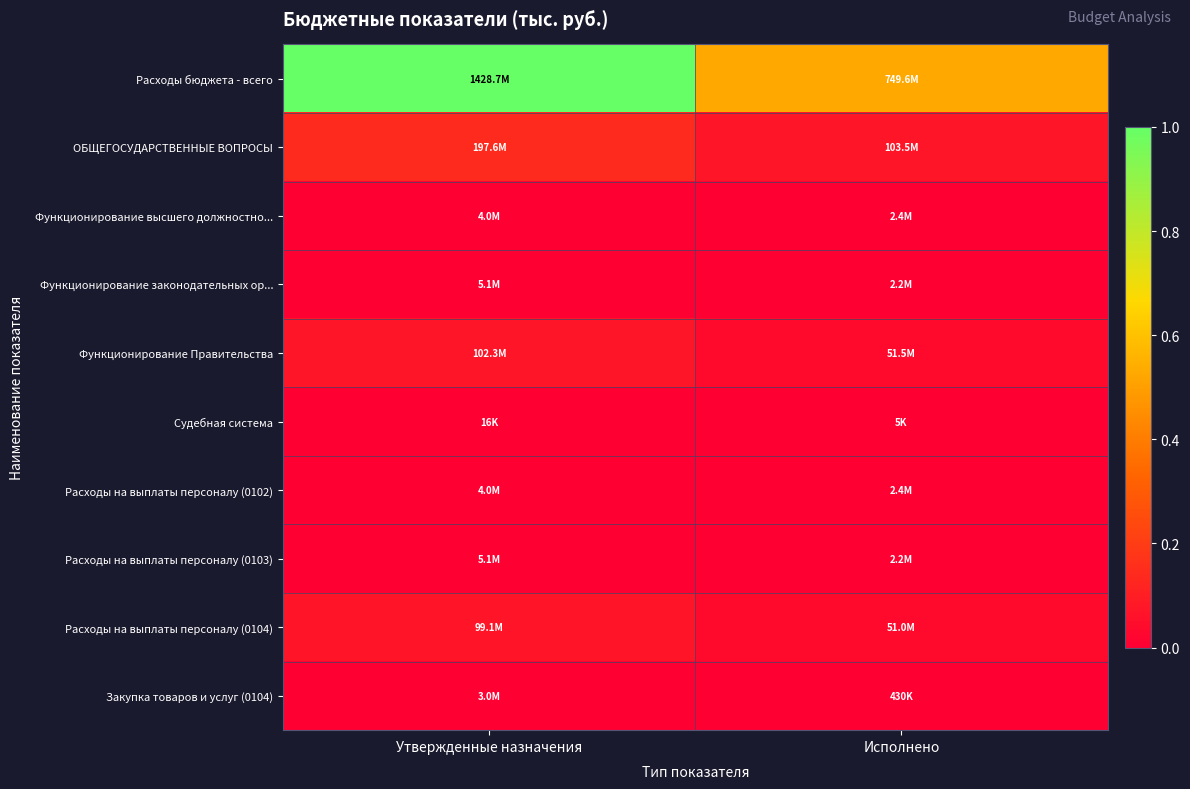

Reading left to right, transcribe all the data shown in this chart.

Расходы бюджета - всего: Утвержденные назначения=1.0	Исполнено=0.5
ОБЩЕГОСУДАРСТВЕННЫЕ ВОПРОСЫ: Утвержденные назначения=0.1	Исполнено=0.1
Функционирование высшего должностно...: Утвержденные назначения=0.0	Исполнено=0.0
Функционирование законодательных ор...: Утвержденные назначения=0.0	Исполнено=0.0
Функционирование Правительства: Утвержденные назначения=0.1	Исполнено=0.0
Судебная система: Утвержденные назначения=0.0	Исполнено=0.0
Расходы на выплаты персоналу (0102): Утвержденные назначения=0.0	Исполнено=0.0
Расходы на выплаты персоналу (0103): Утвержденные назначения=0.0	Исполнено=0.0
Расходы на выплаты персоналу (0104): Утвержденные назначения=0.1	Исполнено=0.0
Закупка товаров и услуг (0104): Утвержденные назначения=0.0	Исполнено=0.0